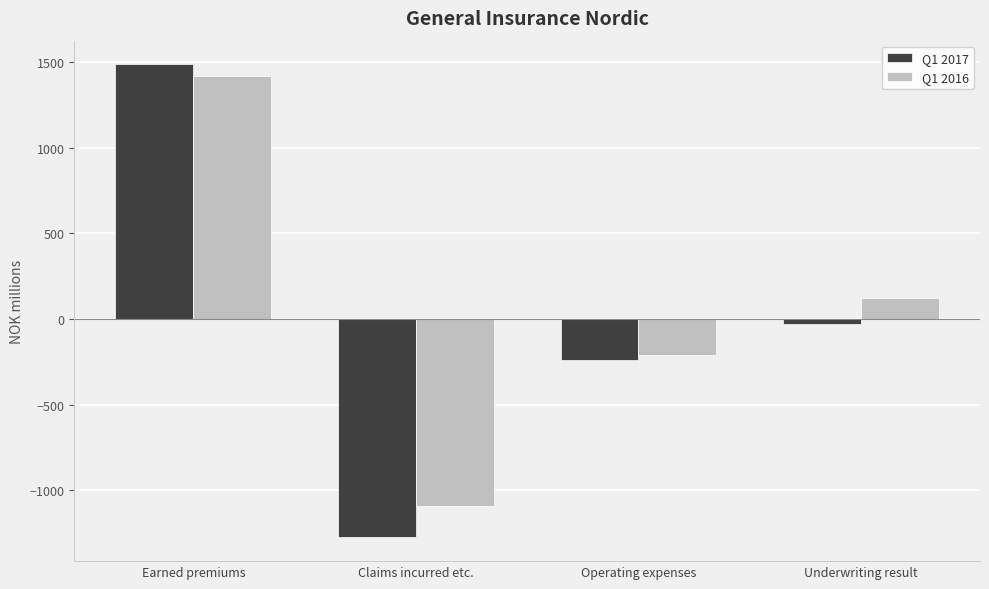

What is the difference between the highest and lowest values at Claims incurred etc.?

183.1